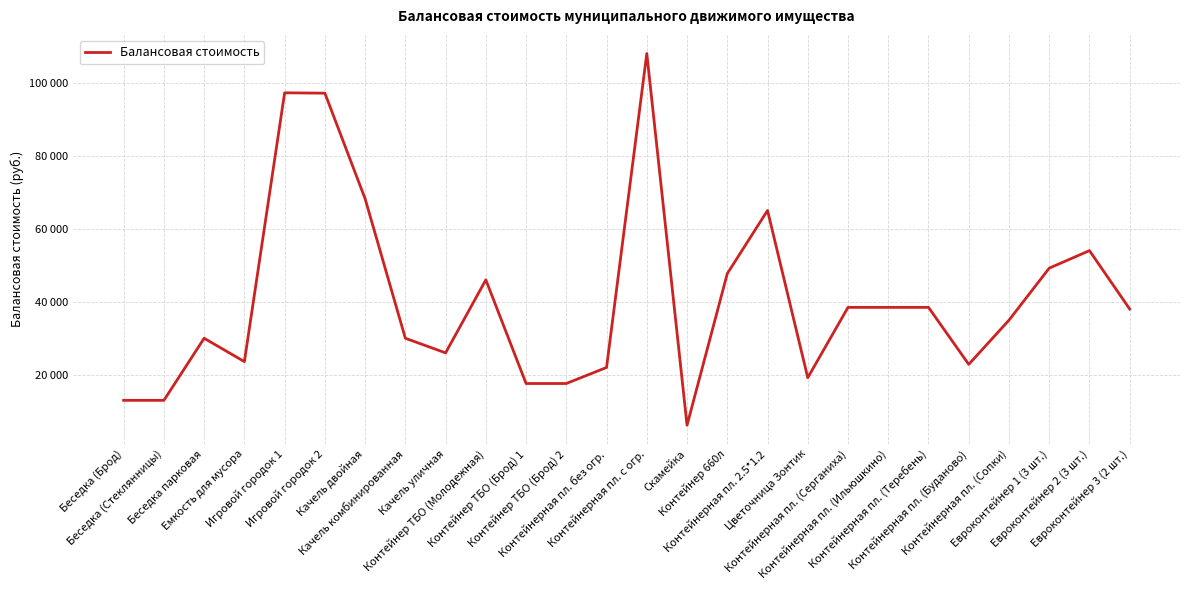

Does the chart have visible grid lines?

Yes